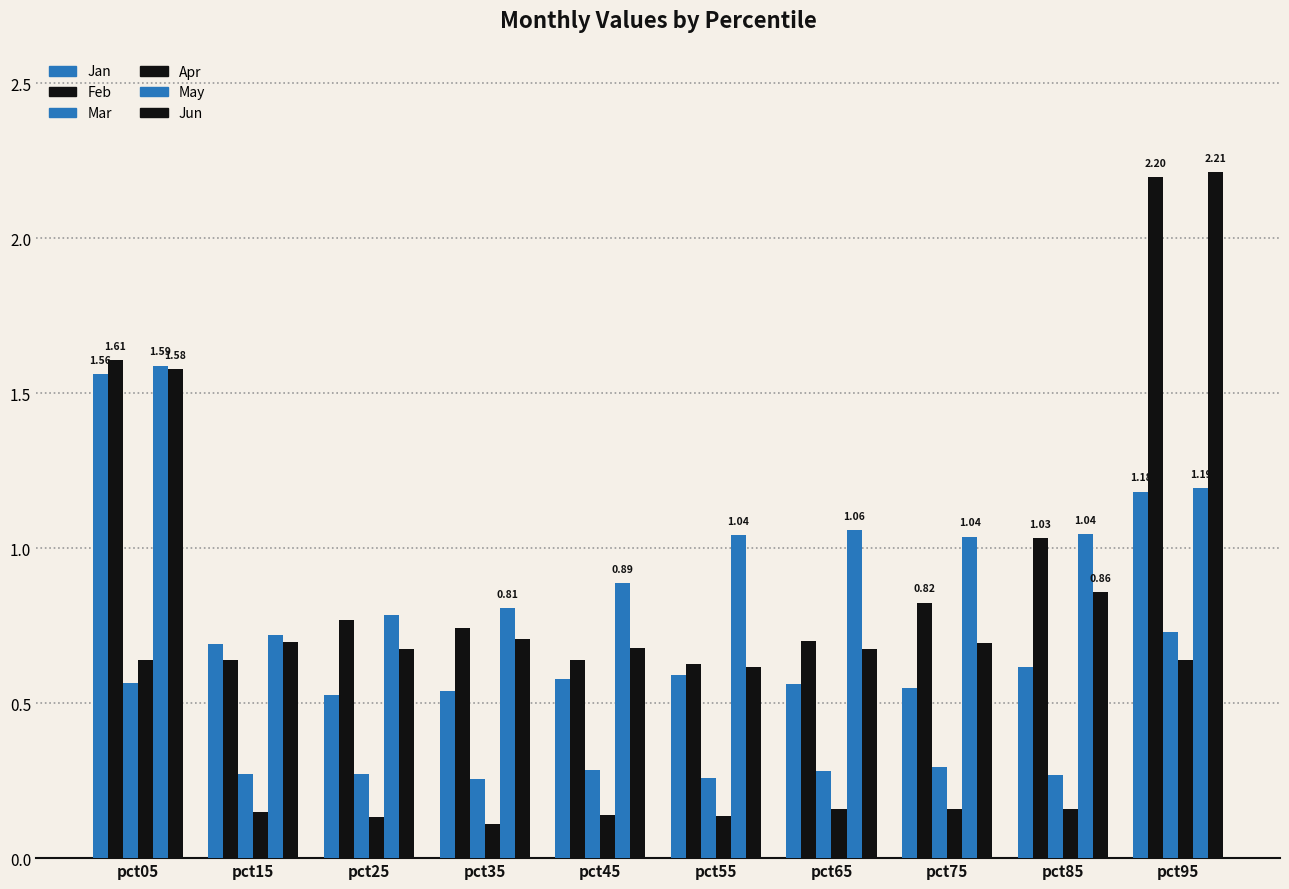

Is it true that Jun equals 1.2 at pct35?

False